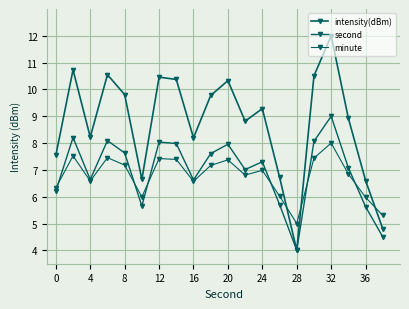

Reading right to left, transcribe all the data shown in this chart.

intensity(dBm): 4.8	6.6	8.9	12.0	10.5	4.0	6.7	9.3	8.8	10.3	9.8	8.2	10.4	10.5	6.6	9.8	10.5	8.2	10.7	7.5
second: 4.5	5.6	7.1	9.0	8.1	4.0	5.7	7.3	7.0	8.0	7.6	6.6	8.0	8.0	5.7	7.6	8.1	6.6	8.2	6.2
minute: 5.3	6.0	6.8	8.0	7.4	5.0	6.0	7.0	6.8	7.4	7.2	6.6	7.4	7.4	6.0	7.2	7.5	6.6	7.5	6.3